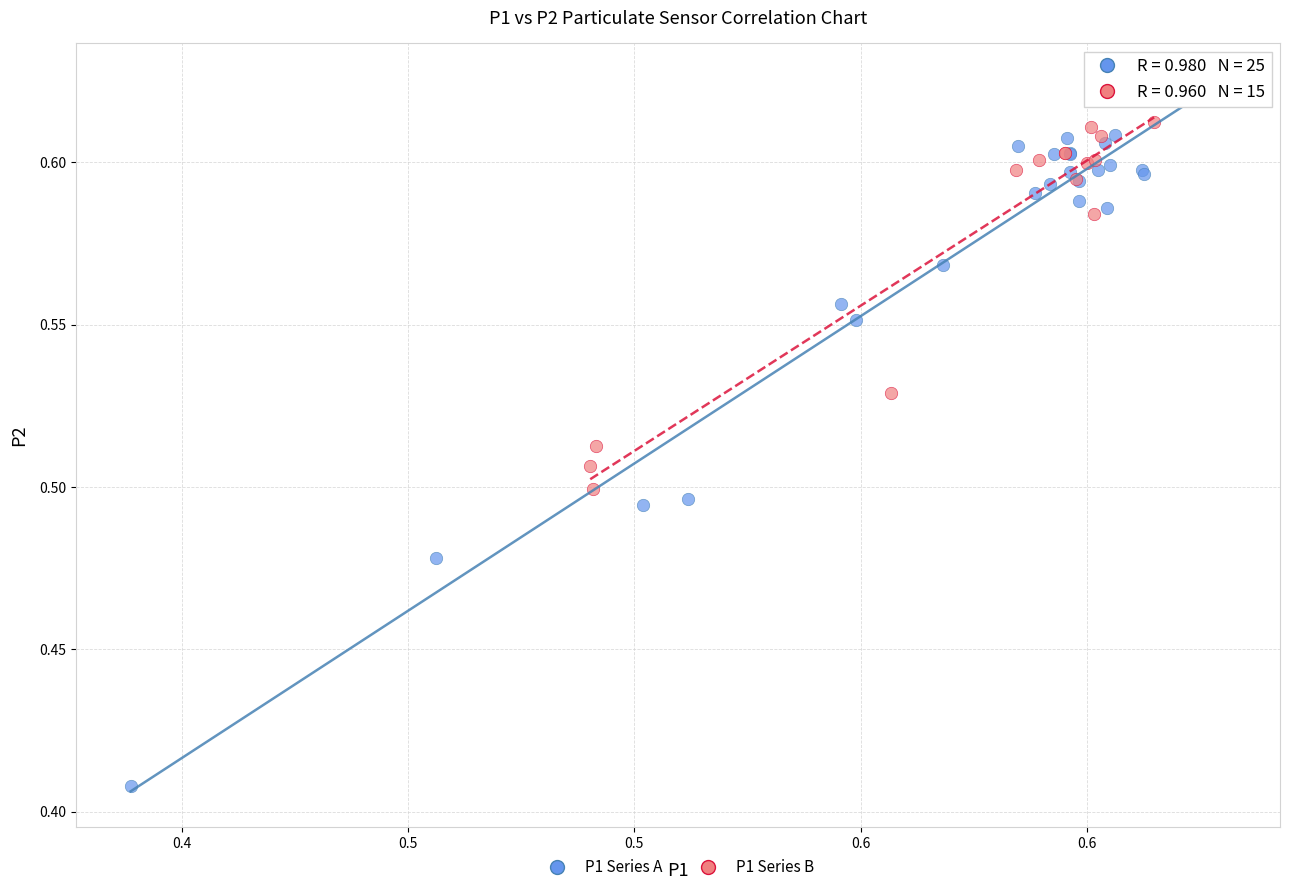

Which series contains the lowest Y value?

P1 Series A